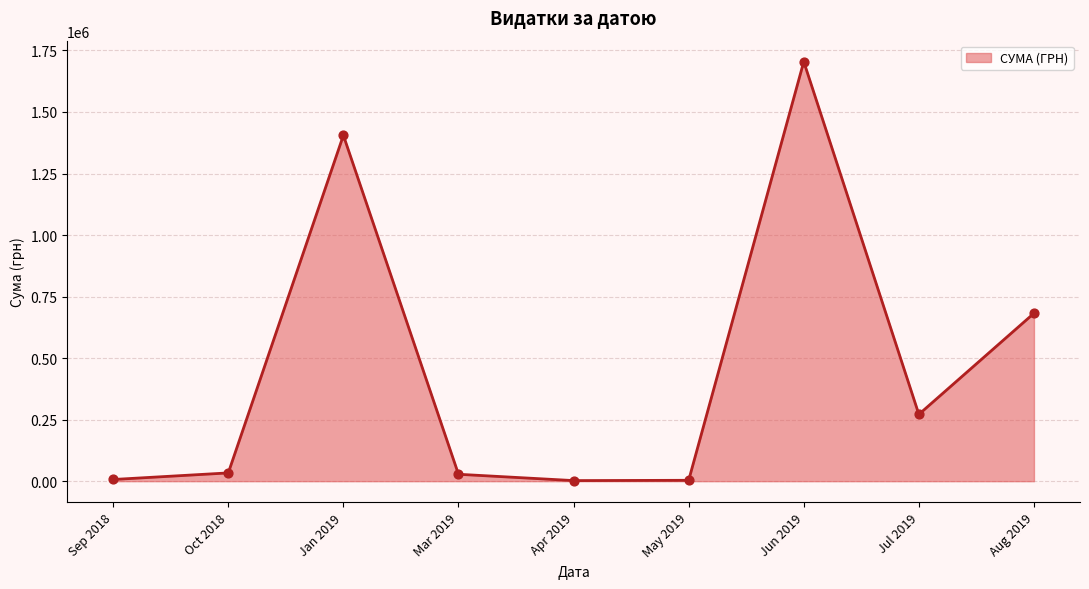

What is the change in value from Jun 2019 to Jul 2019?

-1432976.3